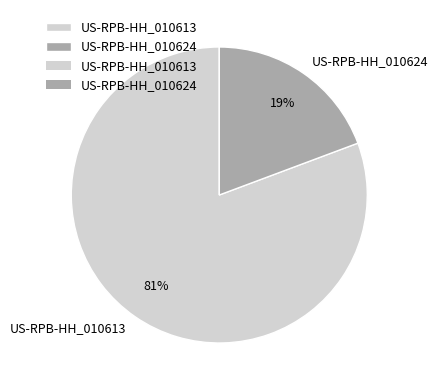

Is there any slice that represents more than half of the pie?

Yes